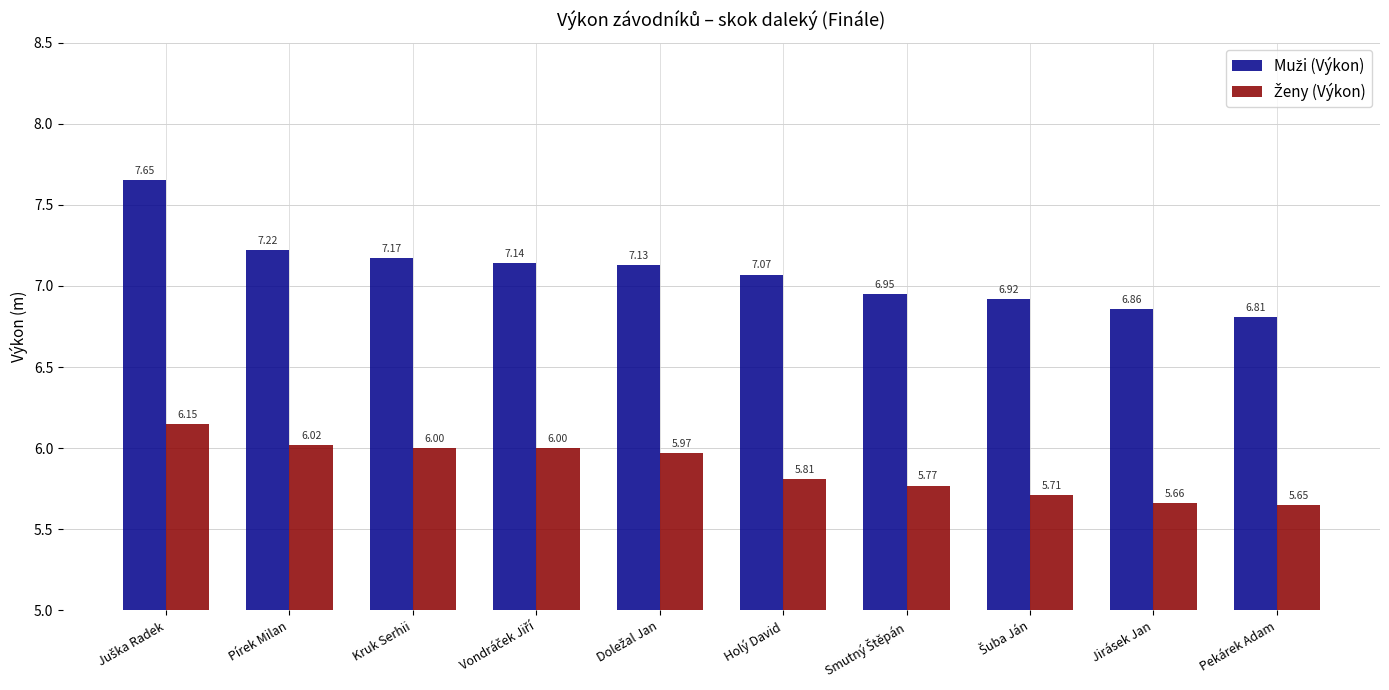

What is the total value across all series at Pírek Milan?

13.2